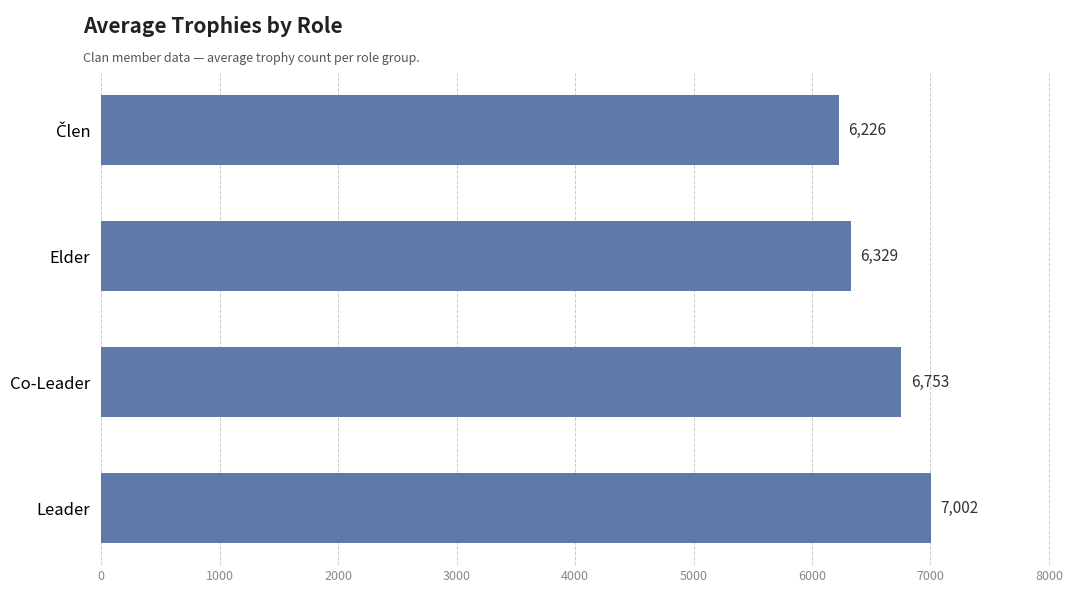

How many values are between 6329 and 7002?

3